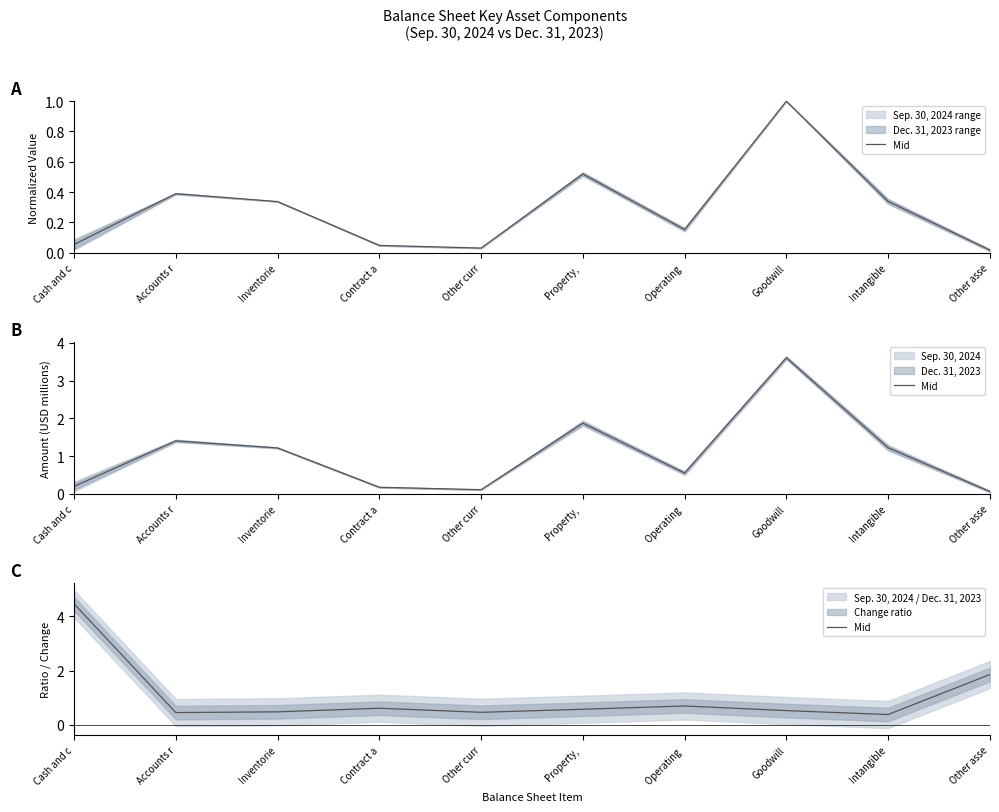

Reading right to left, extract all data points from this chart.

1.9	0.4	0.5	0.7	0.6	0.5	0.6	0.5	0.5	4.5